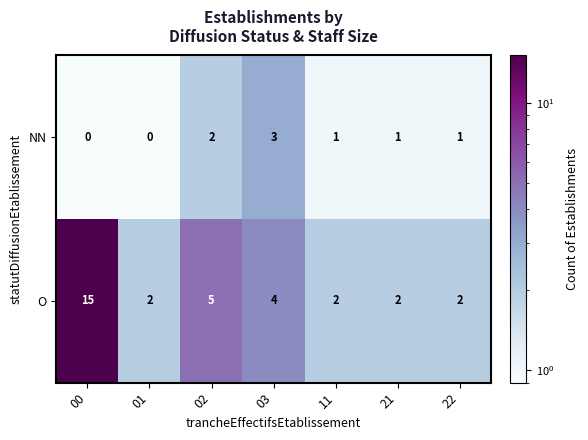

Which category has the highest value across all series?

00